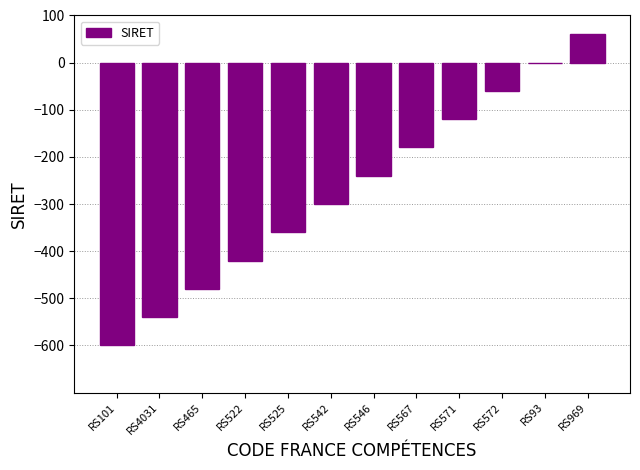

Is it true that the value at RS4031 is -189?

False